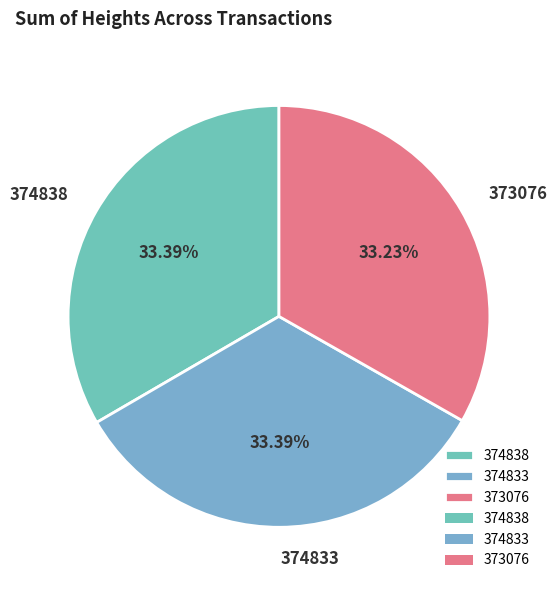

Approximately how many times larger is the value at 373076 compared to 374838?

1.0